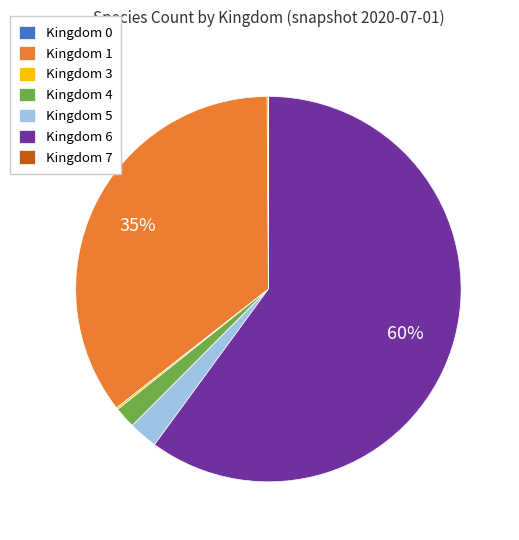

Does any single category account for the majority?

Yes